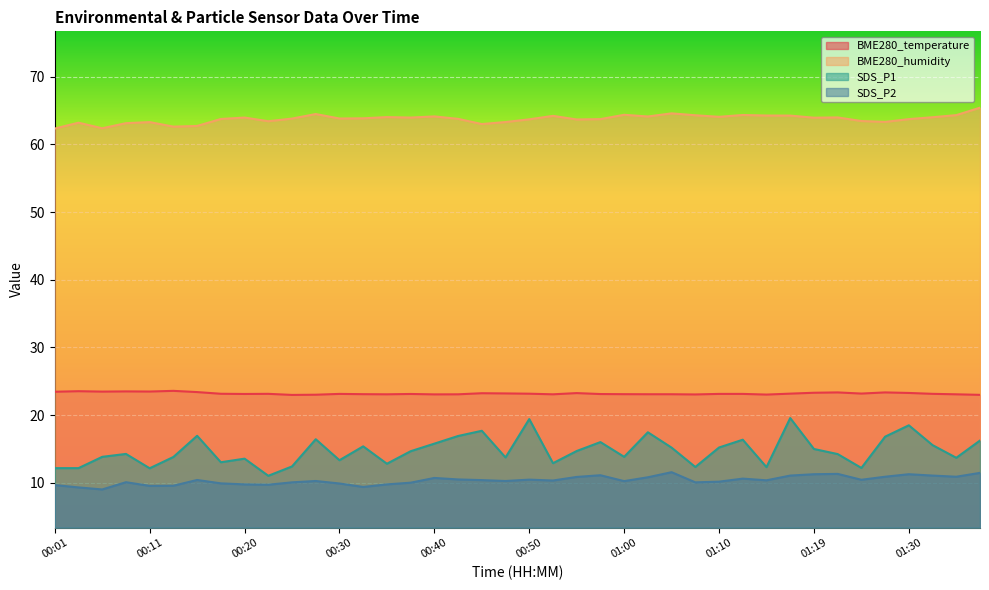

Which category has the lowest value in the SDS_P1 series?

00:23